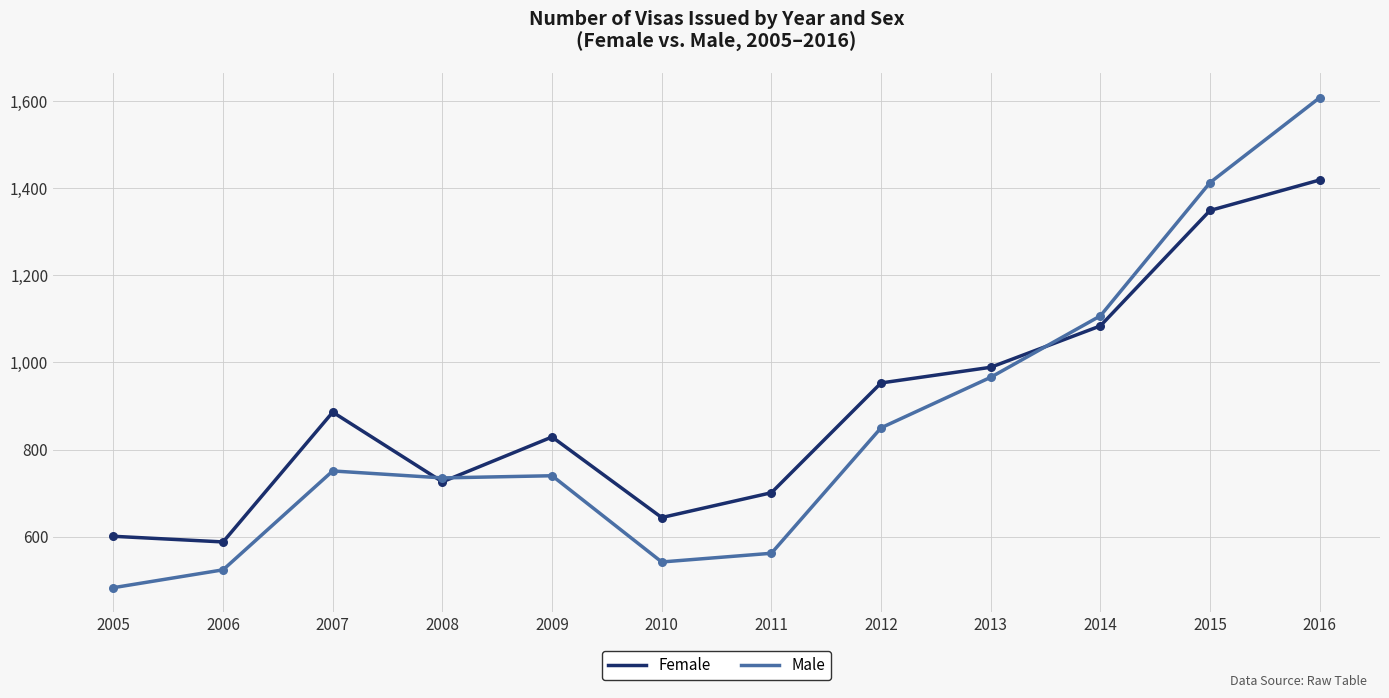

Is the value of Male at 2005 greater than the value of Female at 2010?

No